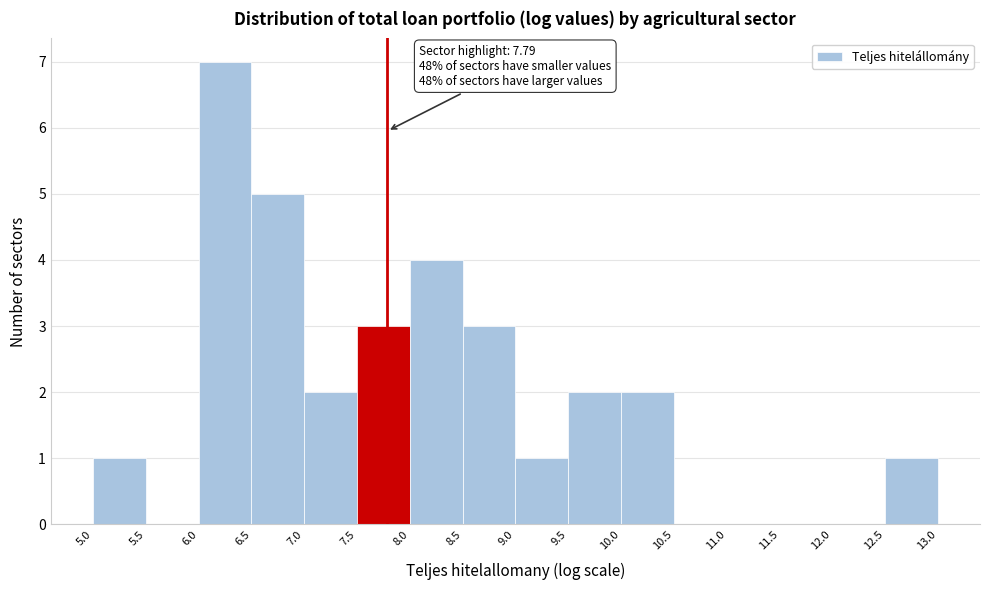

Which range on the x-axis has the tallest bar?

6.0 to 6.5